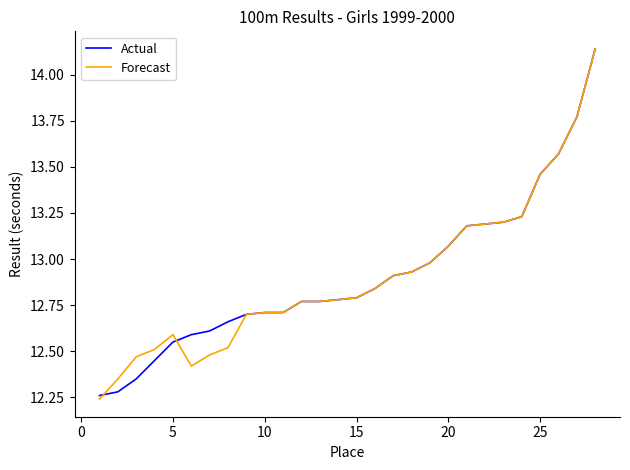

What is the average value of the Forecast series?

12.9